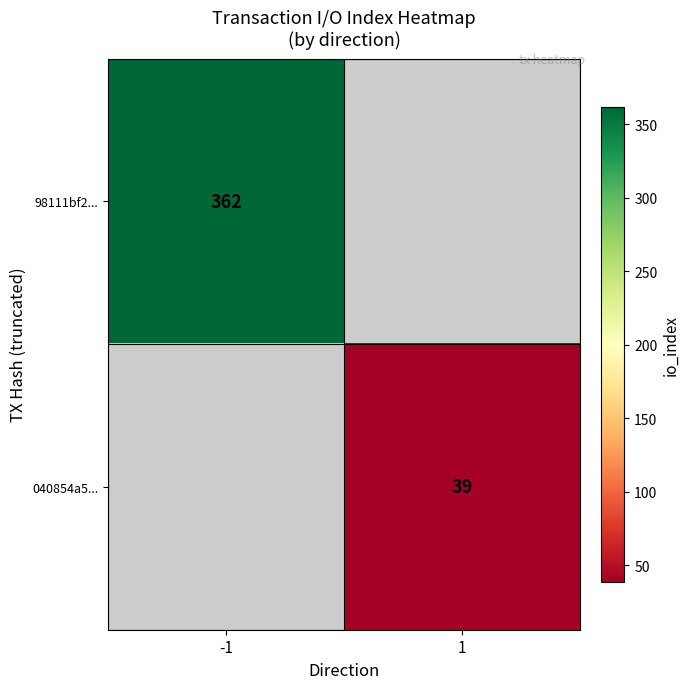

Count the number of data series in this chart.

2